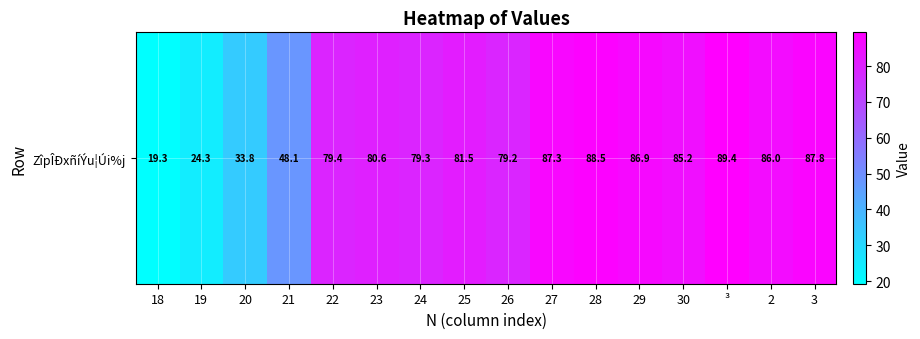

Reading left to right, what are all the values shown in this chart?

18=19.3	19=24.3	20=33.8	21=48.1	22=79.4	23=80.6	24=79.3	25=81.5	26=79.2	27=87.3	28=88.5	29=86.9	30=85.2	³=89.4	2=86.0	3=87.8